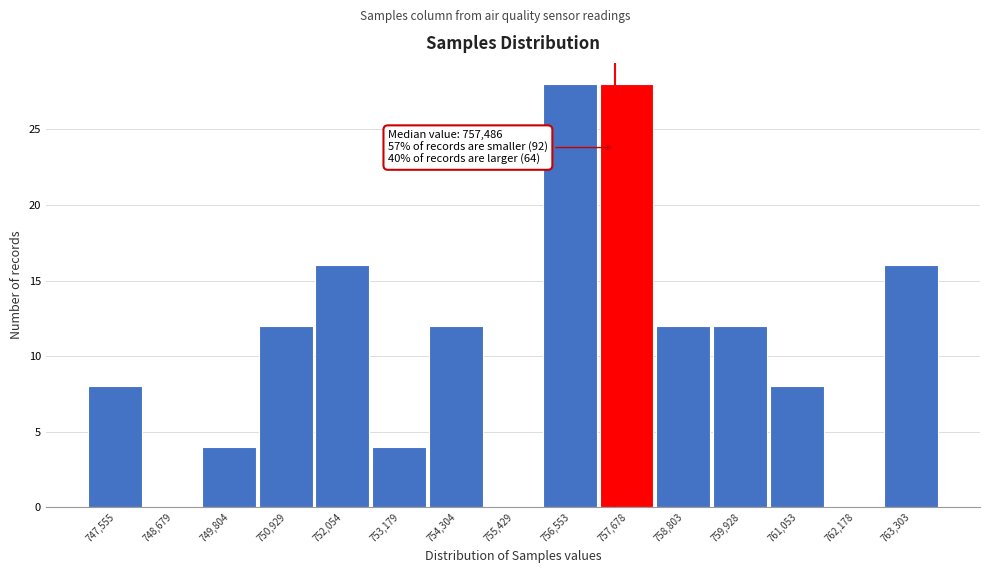

Reading left to right, extract all data points from this chart.

747,555=8	748,679=0	749,804=4	750,929=12	752,054=16	753,179=4	754,304=12	755,429=0	756,553=28	757,678=28	758,803=12	759,928=12	761,053=8	762,178=0	763,303=16